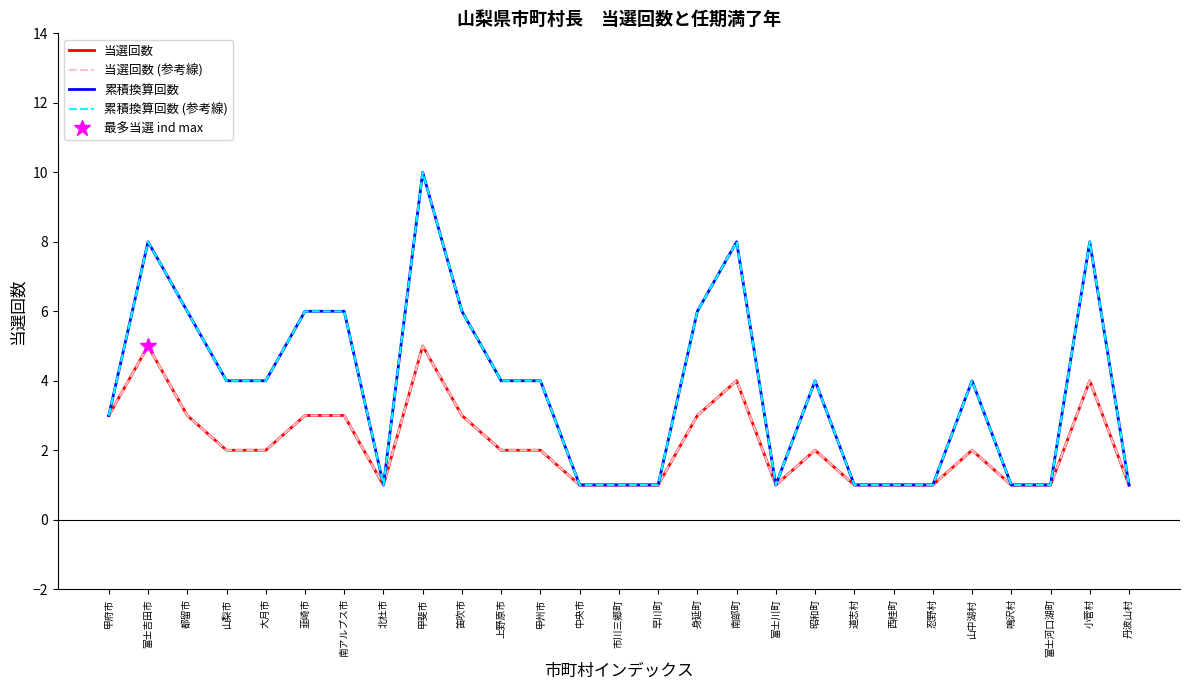

Between 身延町 and 忍野村, which series saw the biggest shift?

累積換算回数